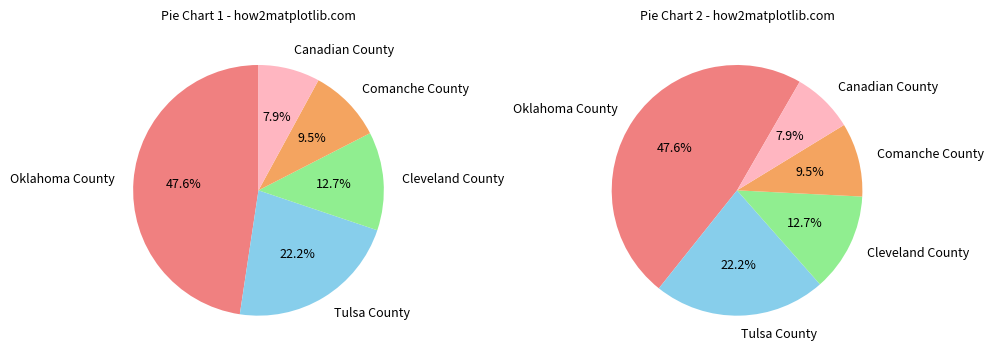

To the nearest percent, what is the average slice percentage?

20%